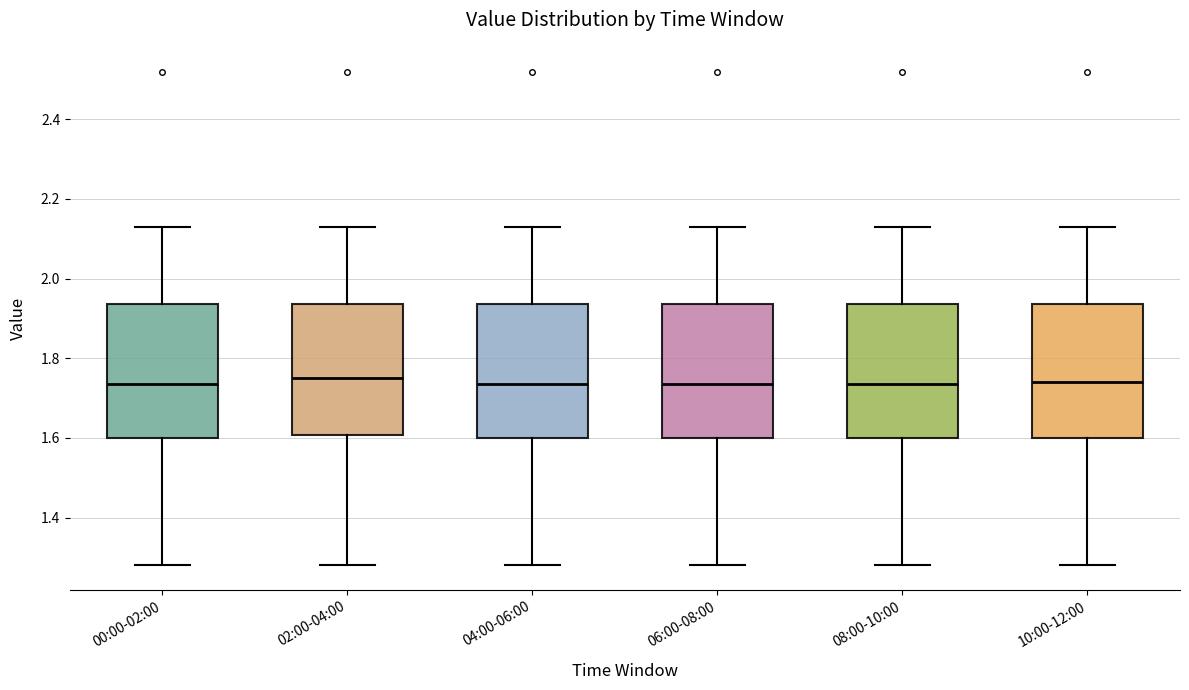

Reading left to right, read every box against the y-axis: the position of its median line, the range the box covers, and the ends of its whiskers. The values are not printed on the chart, so give them approximately, as read against the axis.

00:00-02:00: median 1.74, box 1.60 to 1.94, whiskers 1.28 to 2.14
02:00-04:00: median 1.76, box 1.60 to 1.94, whiskers 1.28 to 2.14
04:00-06:00: median 1.74, box 1.60 to 1.94, whiskers 1.28 to 2.14
06:00-08:00: median 1.74, box 1.60 to 1.94, whiskers 1.28 to 2.14
08:00-10:00: median 1.74, box 1.60 to 1.94, whiskers 1.28 to 2.14
10:00-12:00: median 1.74, box 1.60 to 1.94, whiskers 1.28 to 2.14